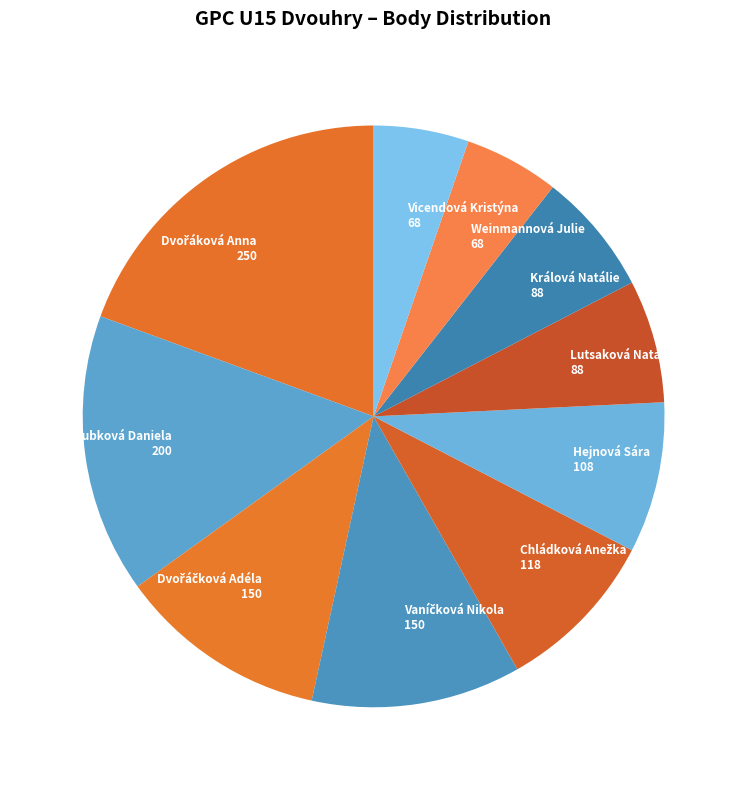

The Vicendová Kristýna 68 slice represents 13% of the pie. True or false?

False